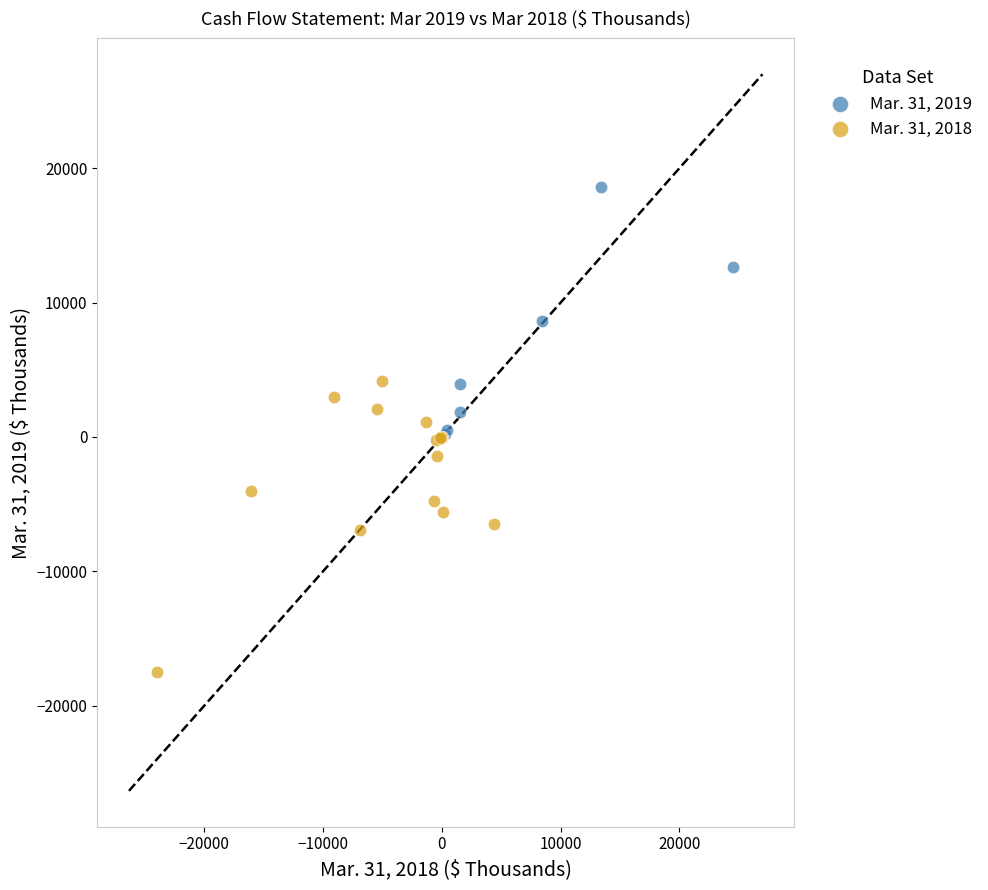

Which series reaches the minimum Y coordinate?

Mar. 31, 2018